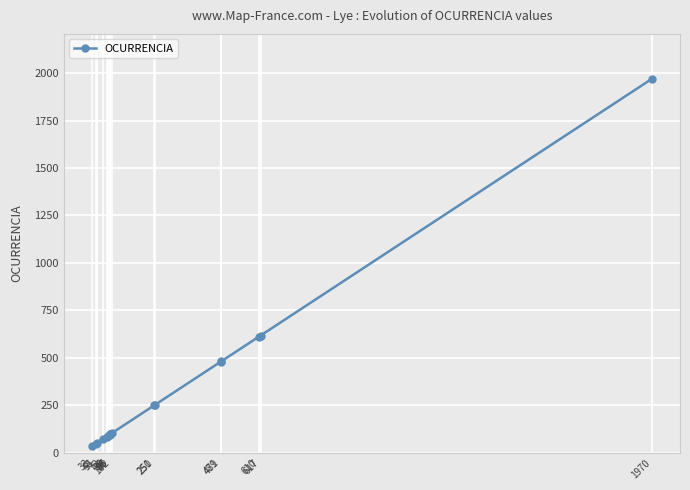

What is the sum of all values?

5426